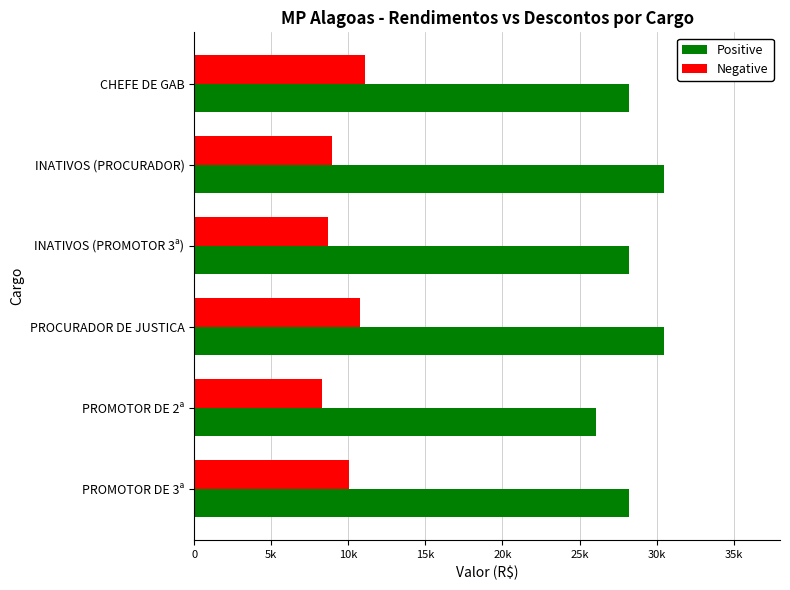

What are all the series names shown in the legend?

Positive, Negative